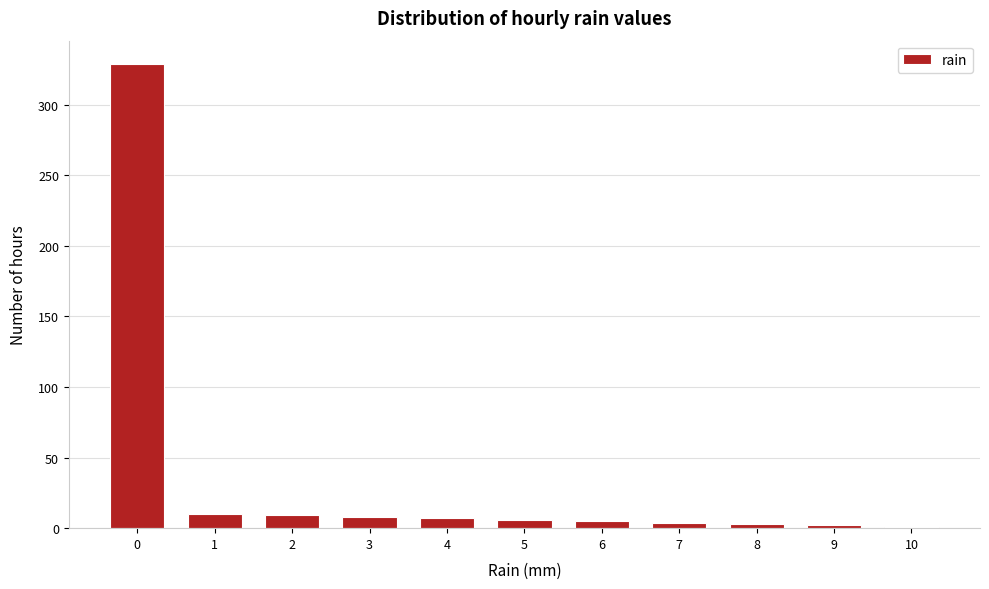

How tall is the bar that spans -0.5 to 0.5 on the x-axis? The values are not printed on the chart, so give them approximately, as read against the axis.

330